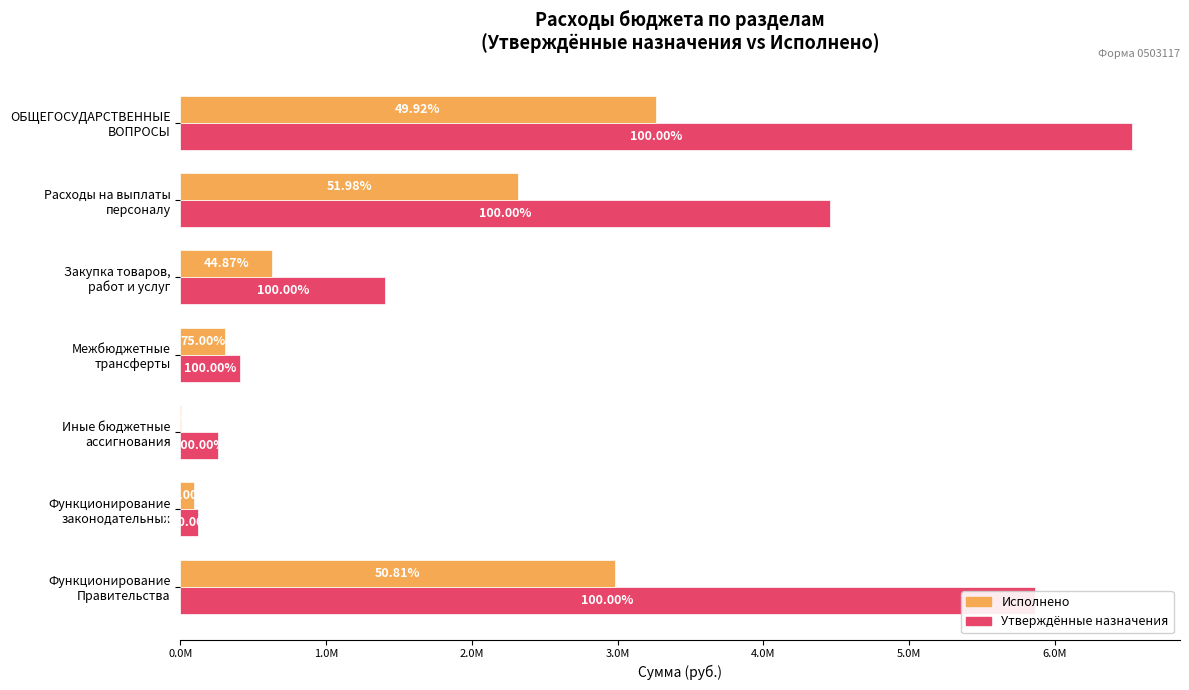

How many distinct data groups are displayed?

2